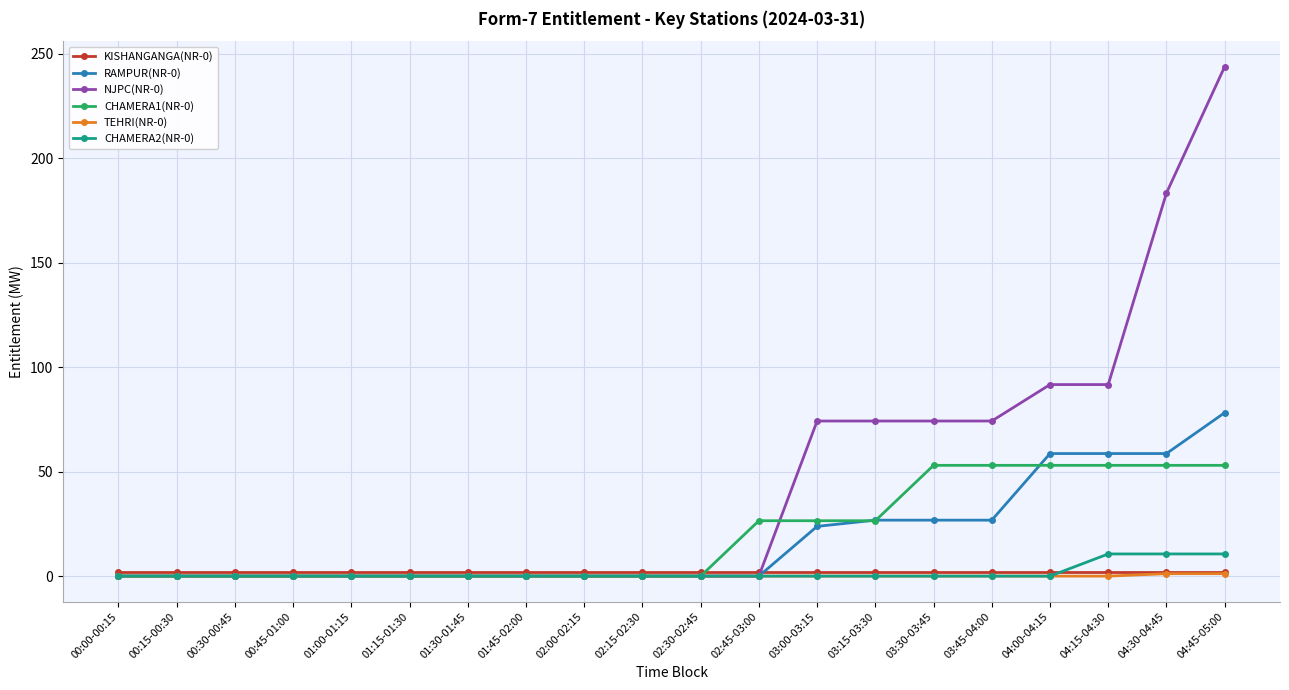

What is the label of the 5th point from the right?

03:45-04:00